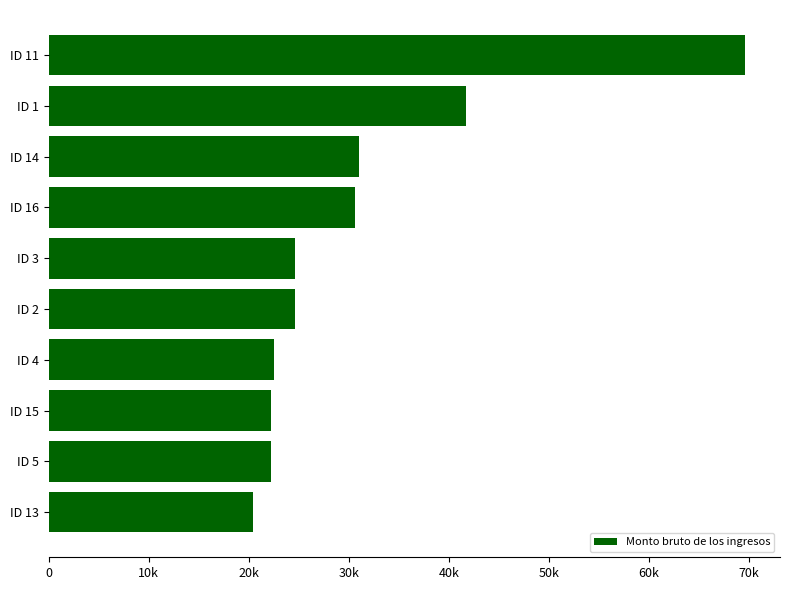

What is the greatest value displayed?

69618.1